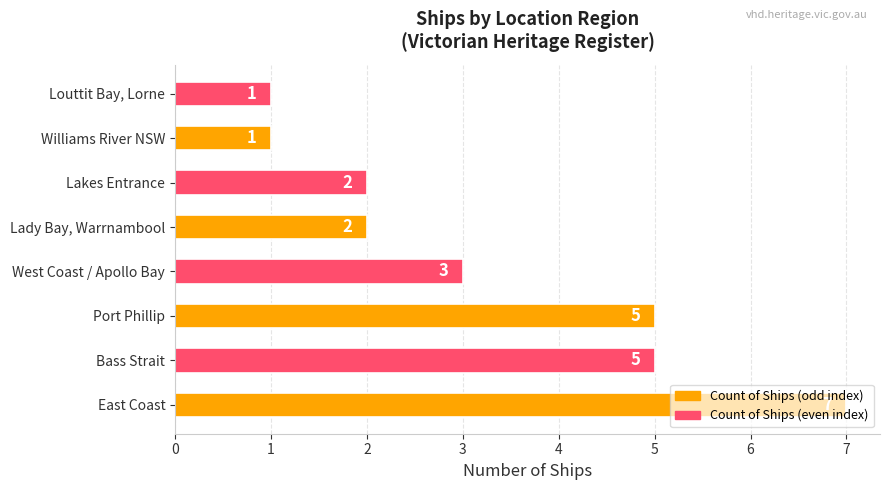

Is it true that the value at West Coast / Apollo Bay is 3?

True